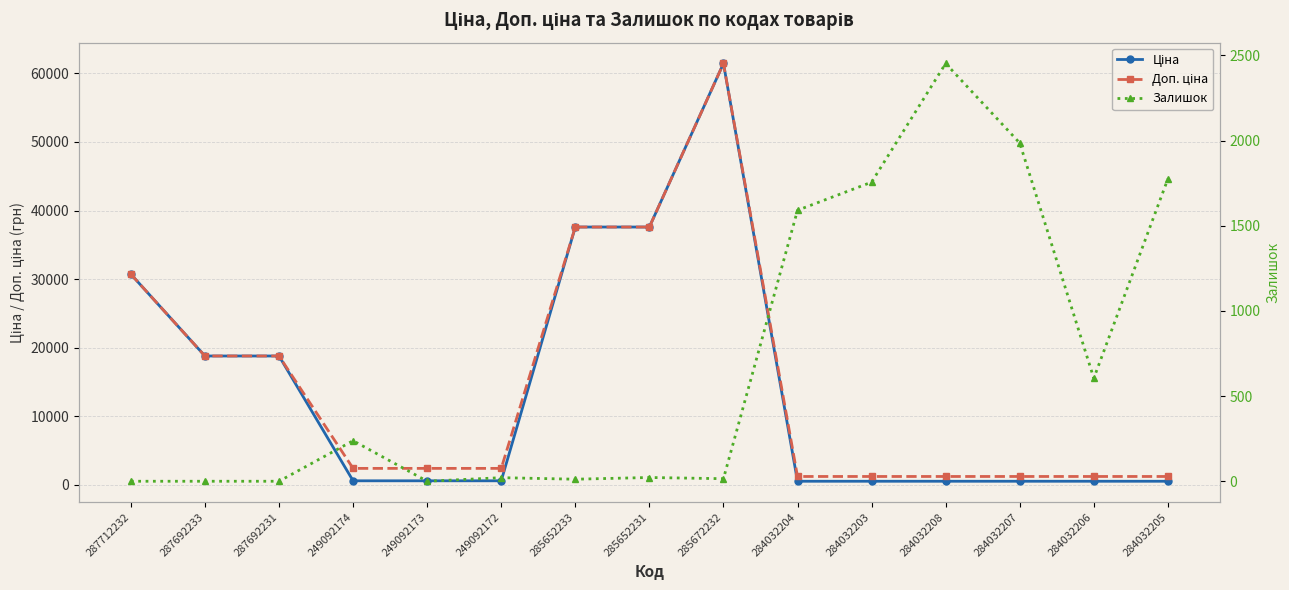

How many distinct data groups are displayed?

3